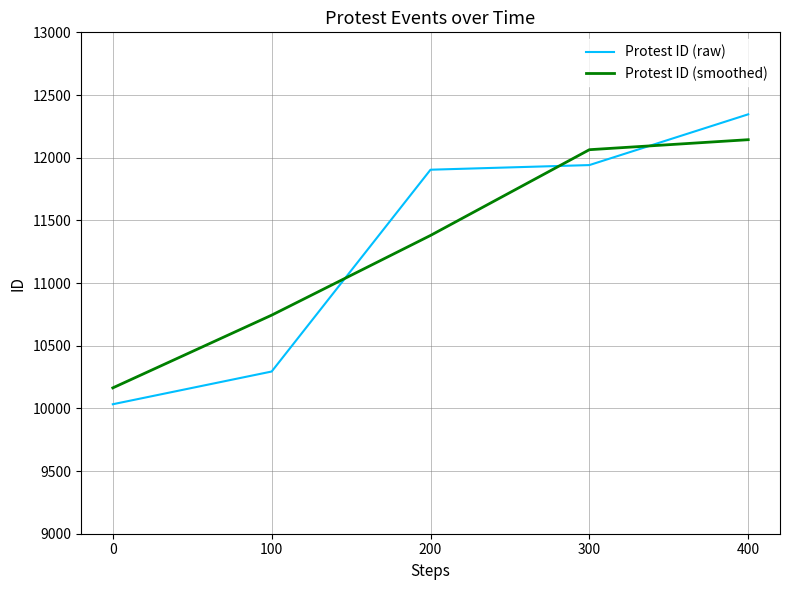

Rank the series by their maximum value, from highest to lowest.

Protest ID (raw), Protest ID (smoothed)